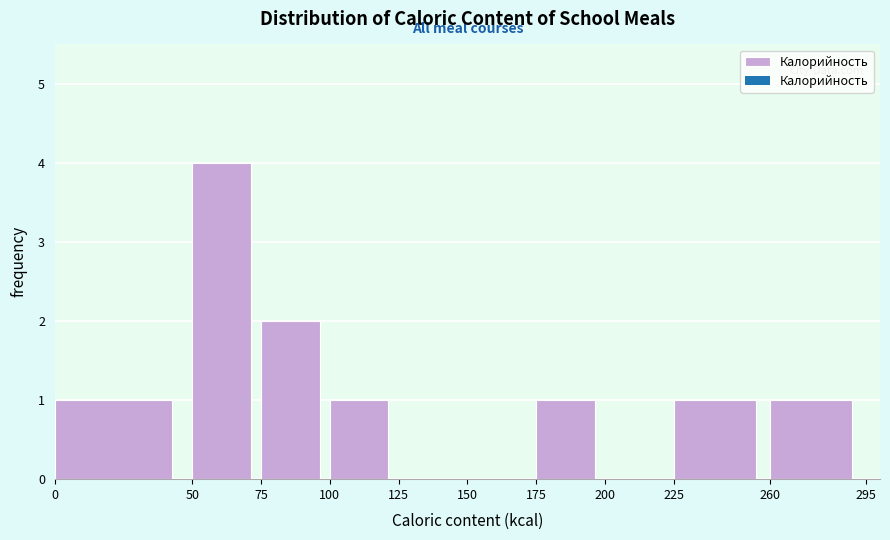

Reading left to right, transcribe this chart: for each bar, give the range it covers on the x-axis and its height. The values are not printed on the chart, so give them approximately, as read against the axis.

0 to 50: 1
50 to 75: 4
75 to 100: 2
100 to 125: 1
125 to 150: 0
150 to 175: 0
175 to 200: 1
200 to 225: 0
225 to 260: 1
260 to 295: 1